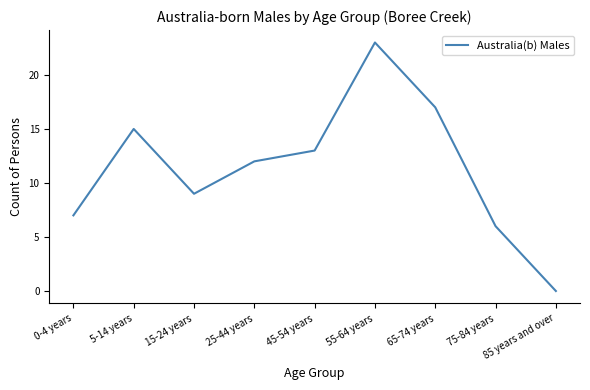

True or false: there are more than 1 points higher than both neighbors.

True